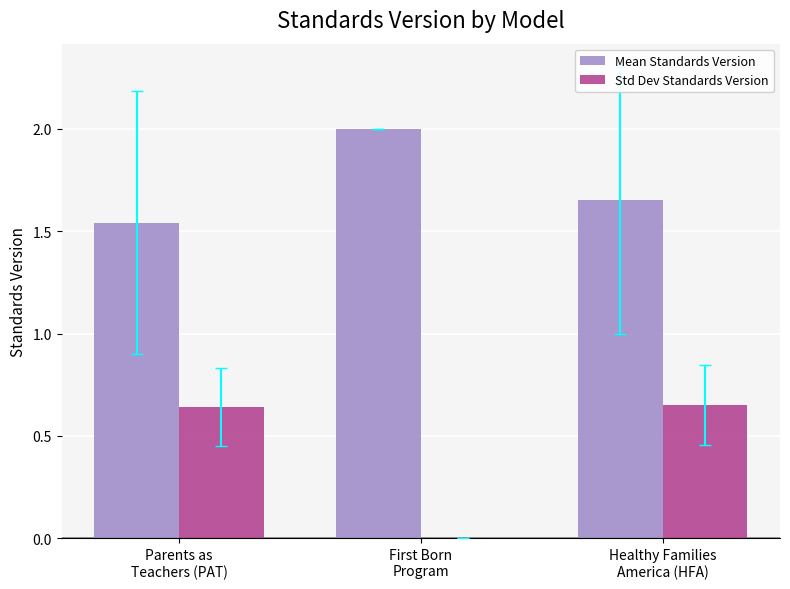

Which series has the largest total across all categories?

Mean Standards Version